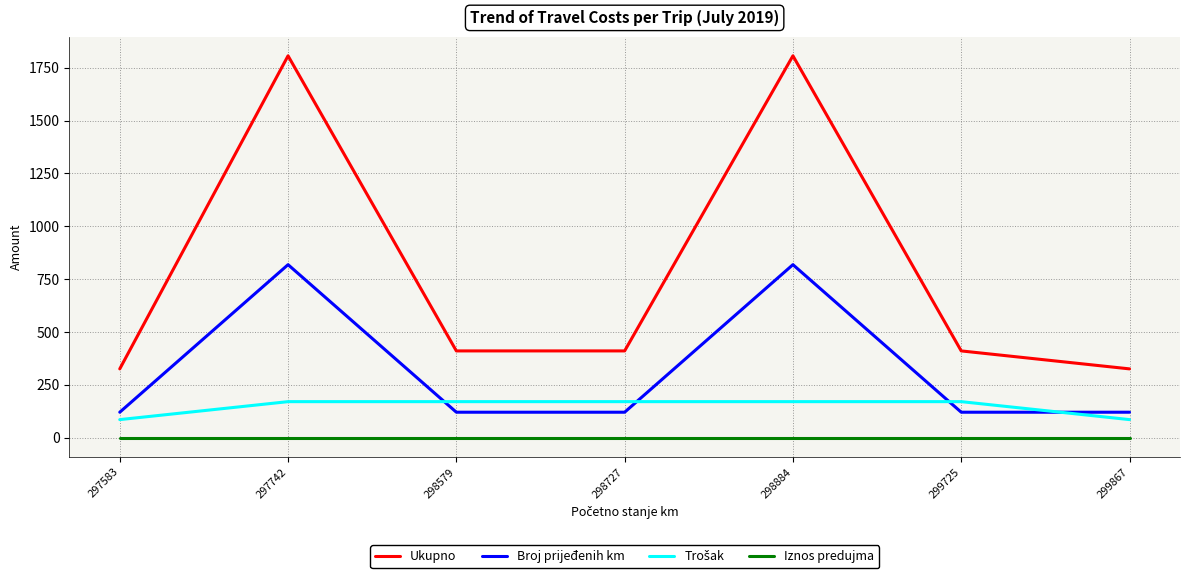

True or false: Broj prijeđenih km has a value of 120 at 299867.

True